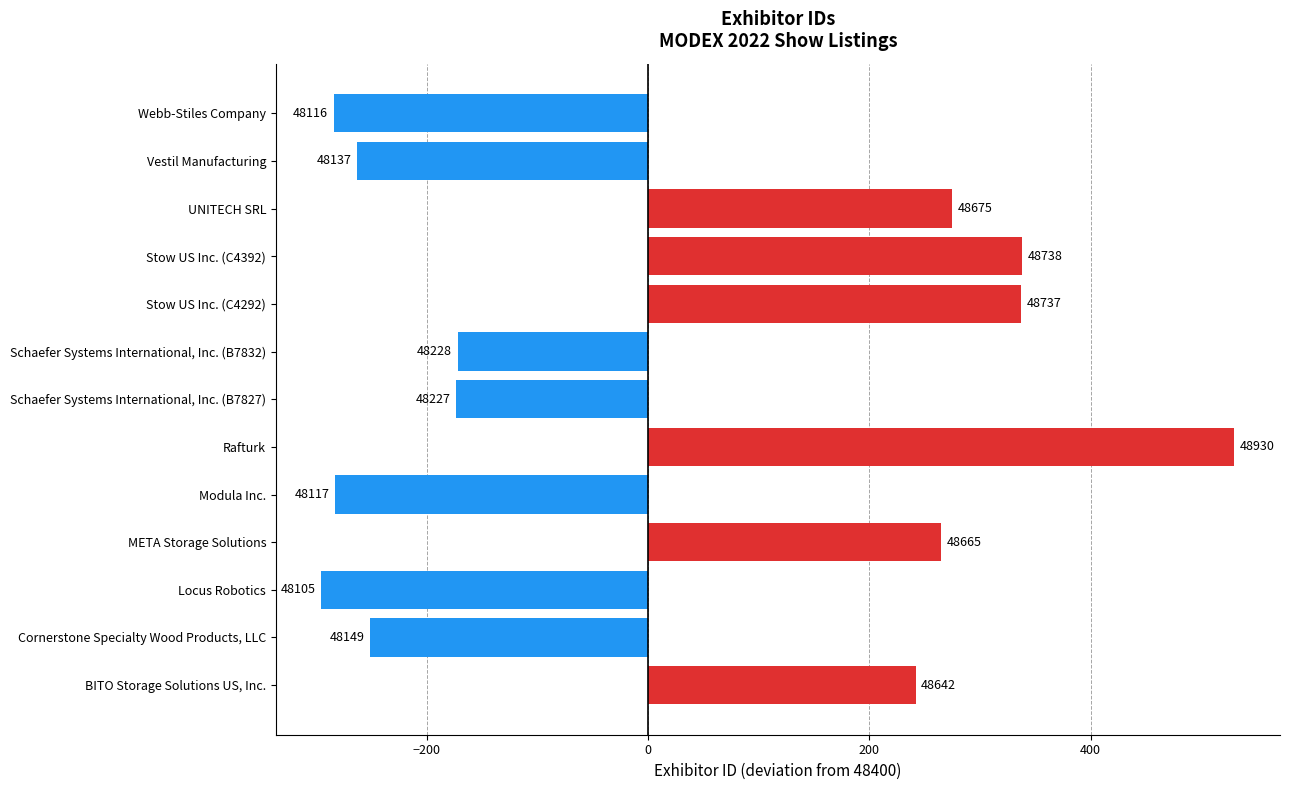

How many bars are there in total?

13